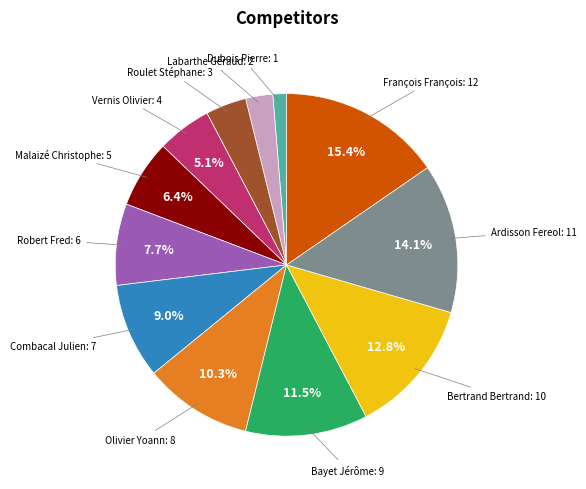

To the nearest percent, what is the difference between the largest and smallest slice percentages?

14%